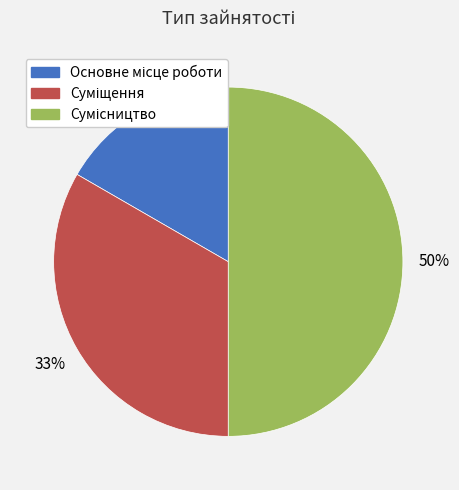

To the nearest percent, what is the difference between the largest and smallest slice percentages?

33%